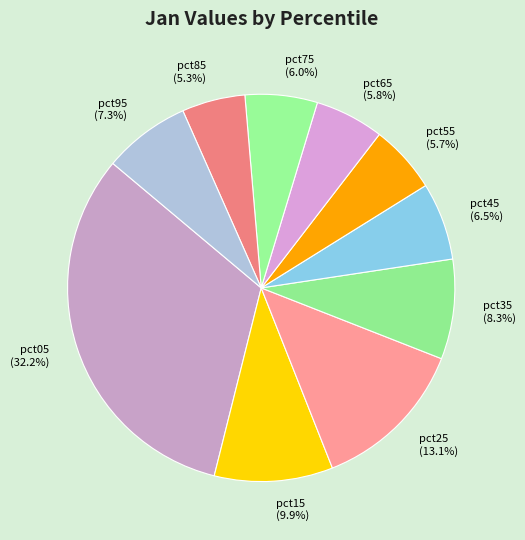

To the nearest percent, what portion does pct75 represent?

6%